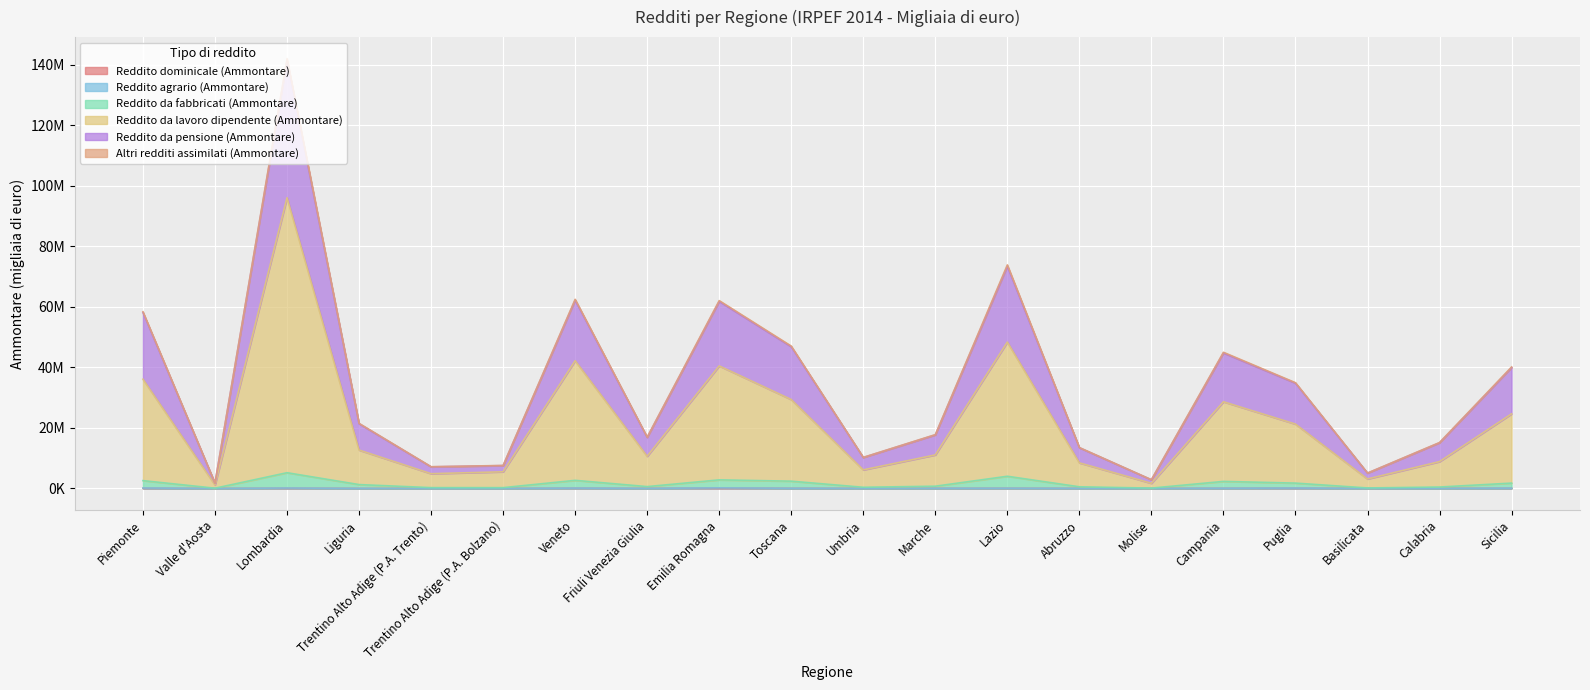

At which label does Altri redditi assimilati (Ammontare) reach its peak?

Lombardia